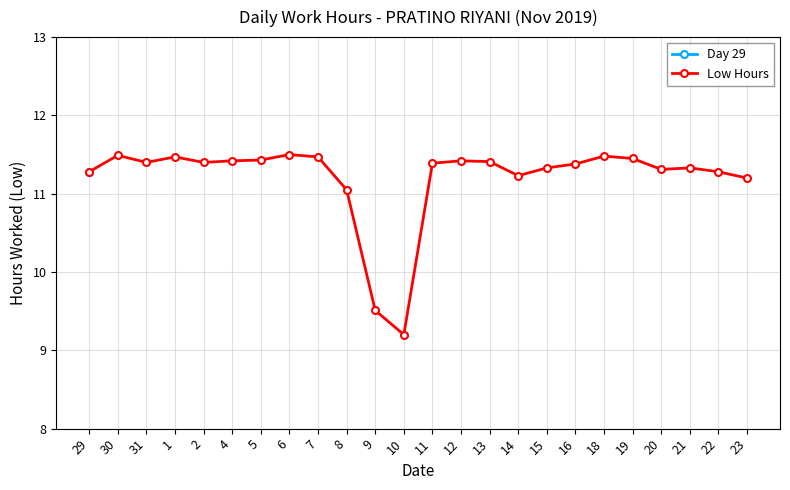

What is the minimum value shown in the chart?

9.2